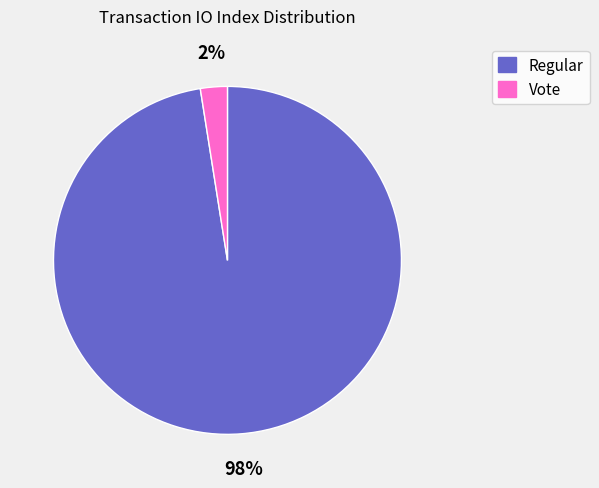

How many slices are in this pie chart?

2